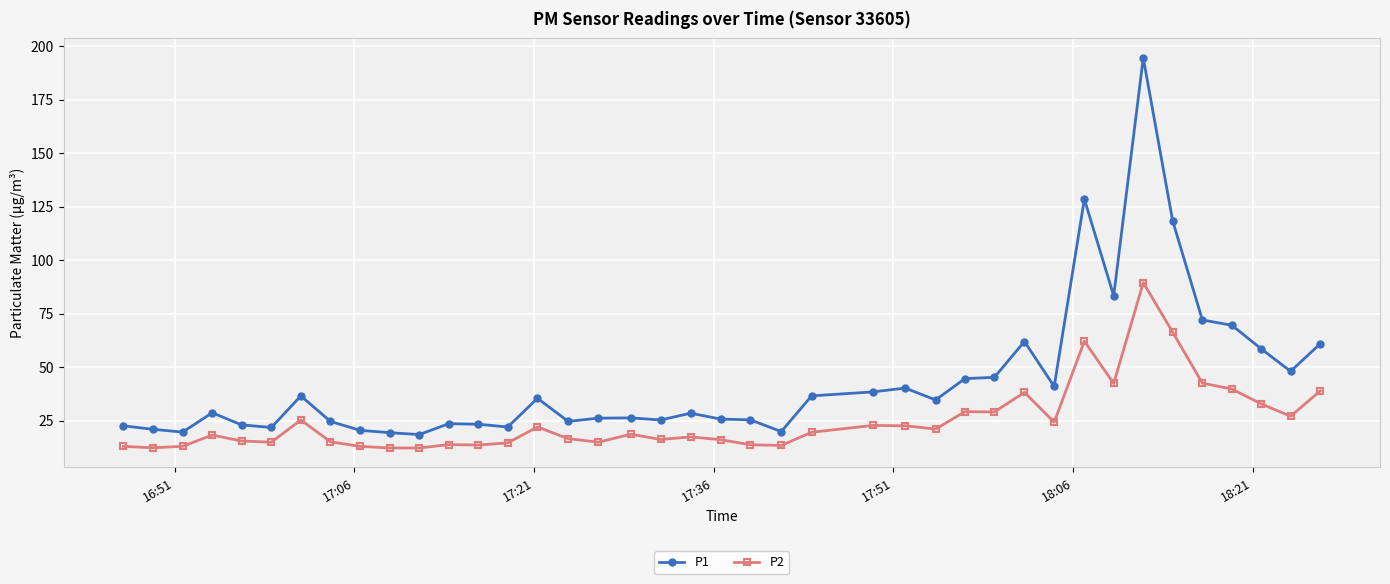

What is the value of the P1 point at the 20th from the left?

28.6